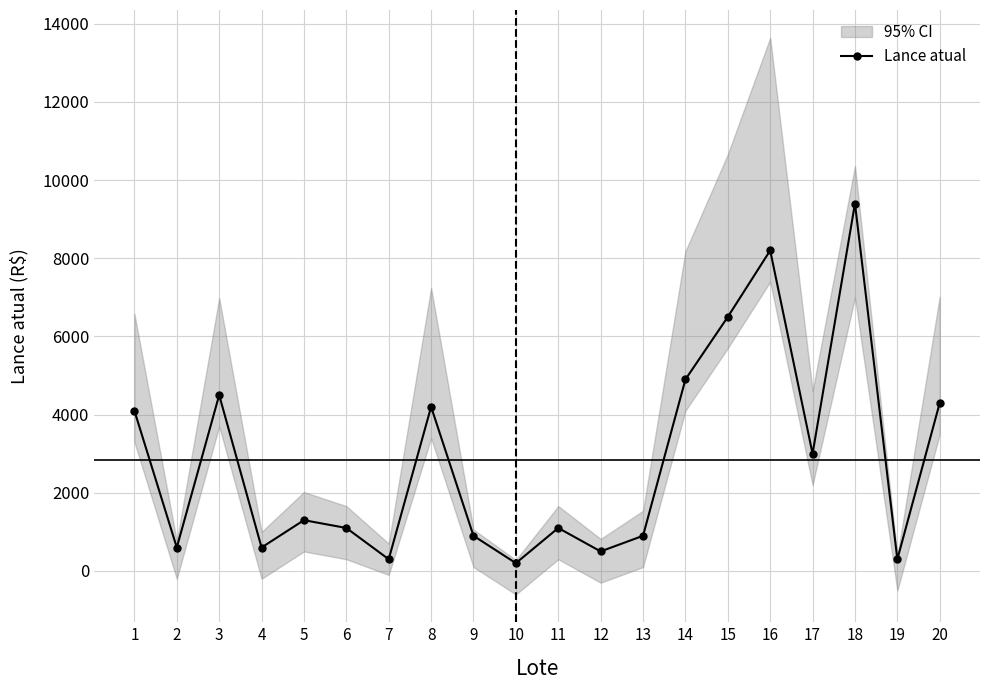

List the labels in order of value, smallest first.

10, 7, 19, 12, 2, 4, 9, 13, 6, 11, 5, 17, 1, 8, 20, 3, 14, 15, 16, 18